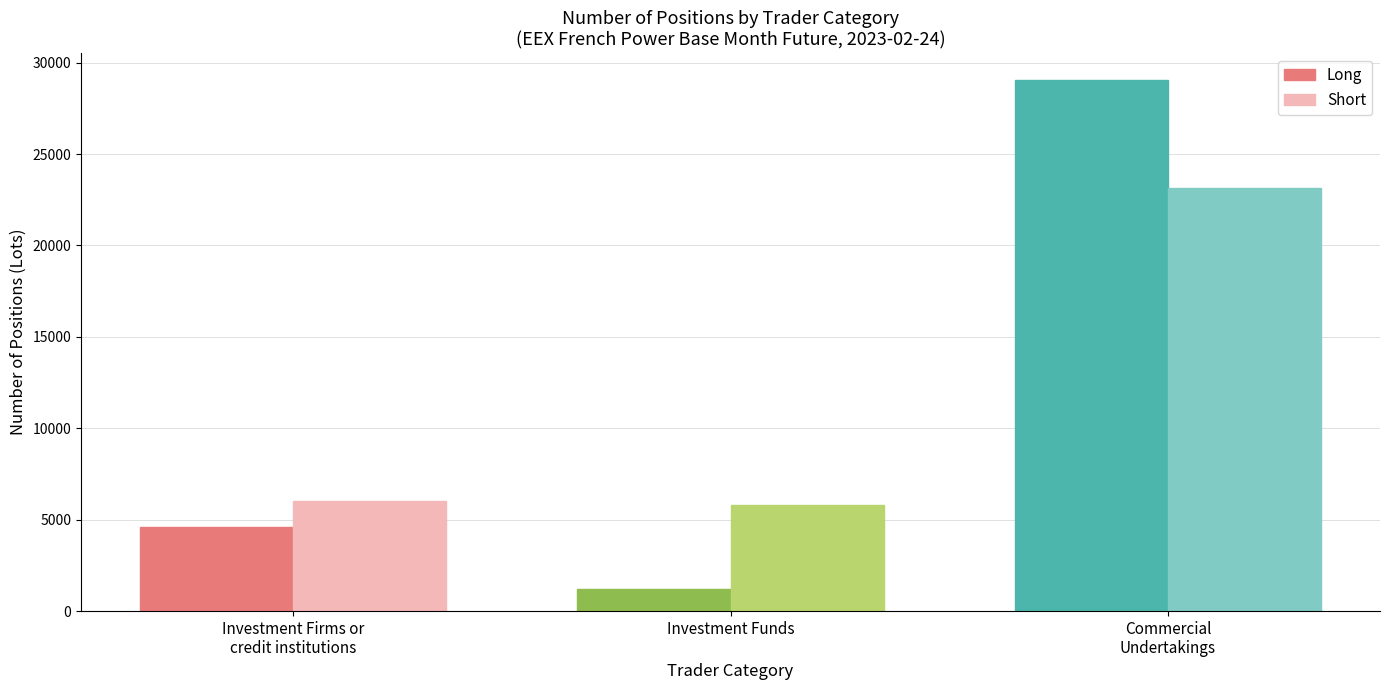

Reading left to right, extract all data points from this chart.

Long: 4585.0	1234.7	29054.0
Short: 6026.1	5801.8	23164.8